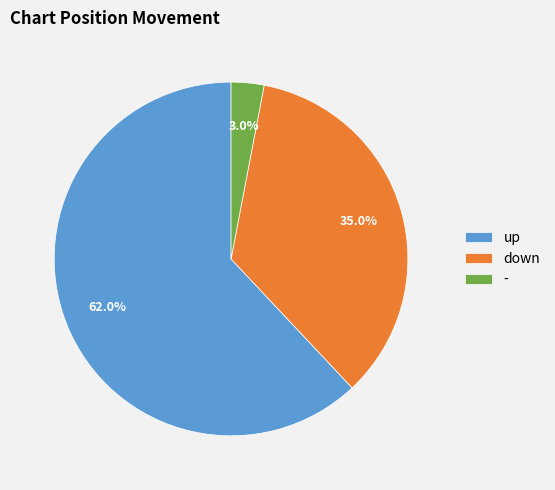

Approximately how many times larger is the value at down compared to up?

0.6